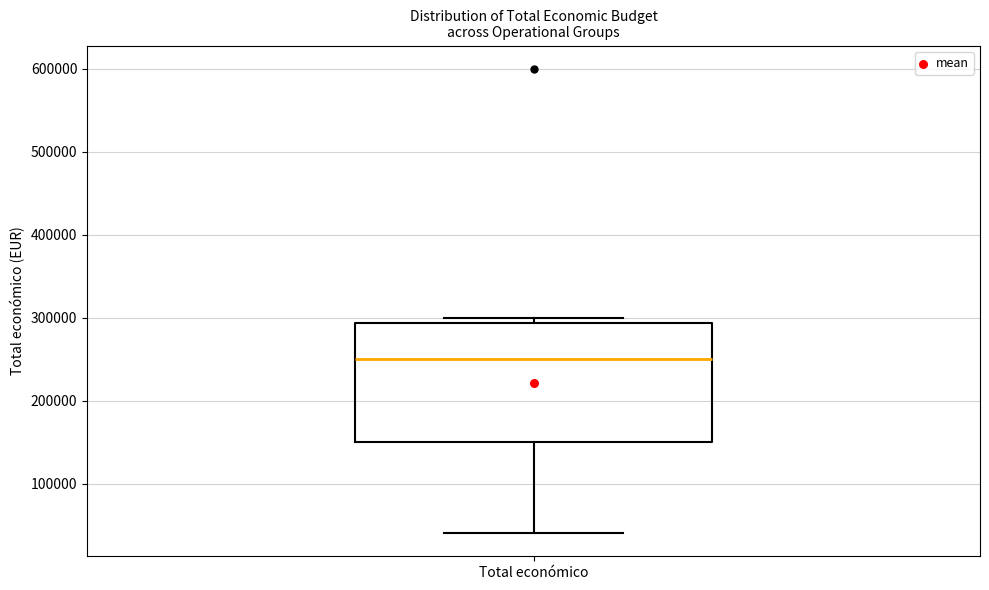

Where does the median line of the box for Total económico sit on the y-axis? The values are not printed on the chart, so give them approximately, as read against the axis.

250000